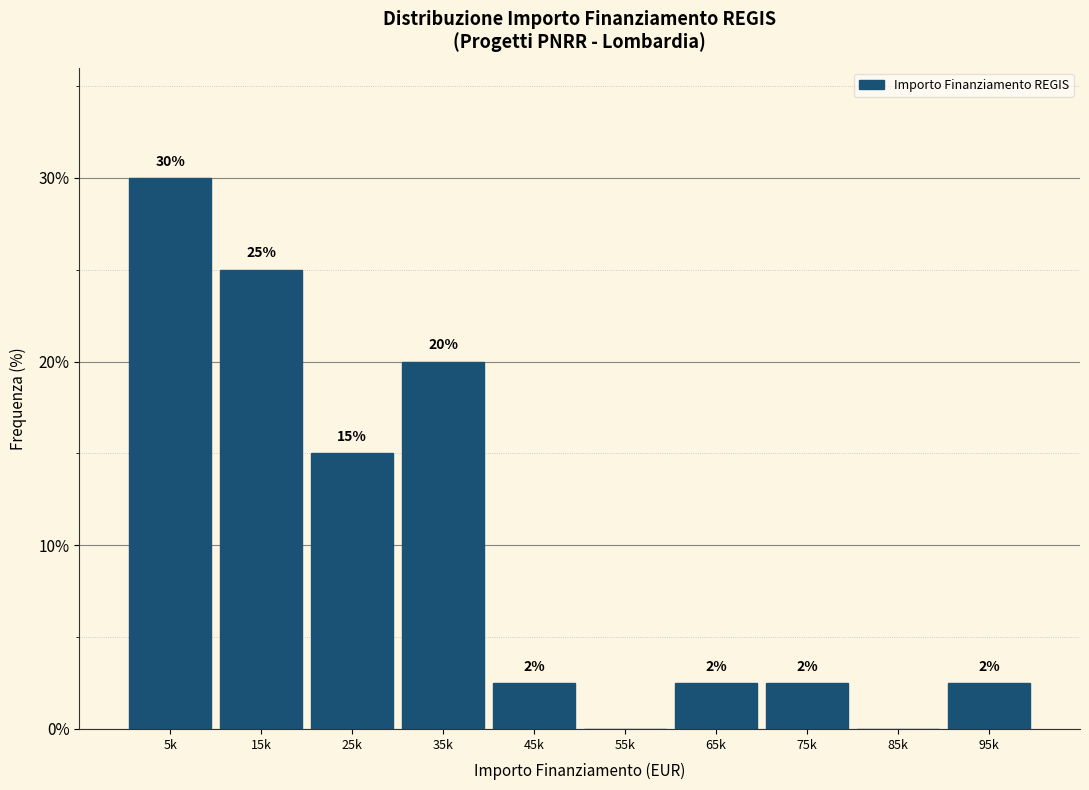

The chart shows a value of 2.5 at 65k. True or false?

True